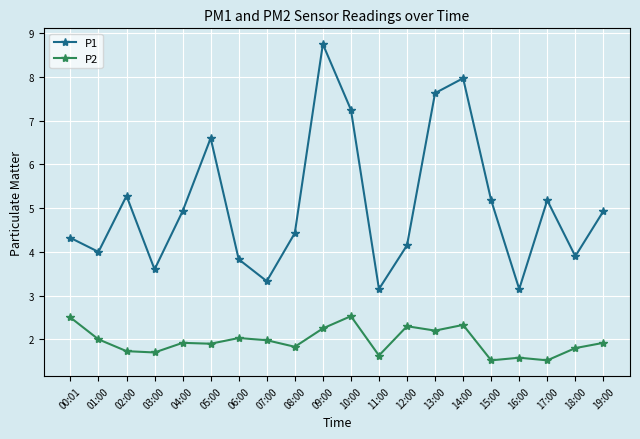

What is the spread (max minus min) of values at 03:00?

1.9